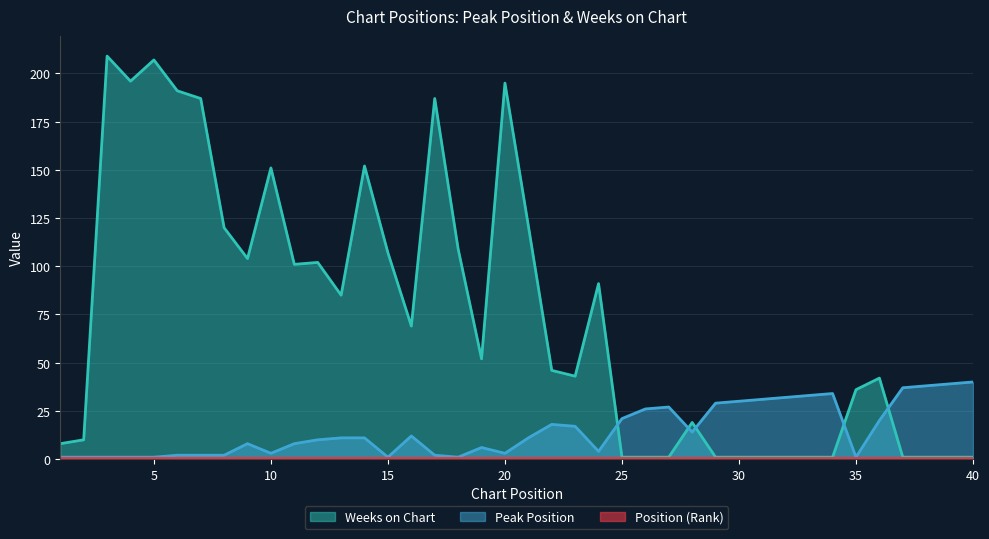

At which label does Weeks on Chart first exceed 52?

3